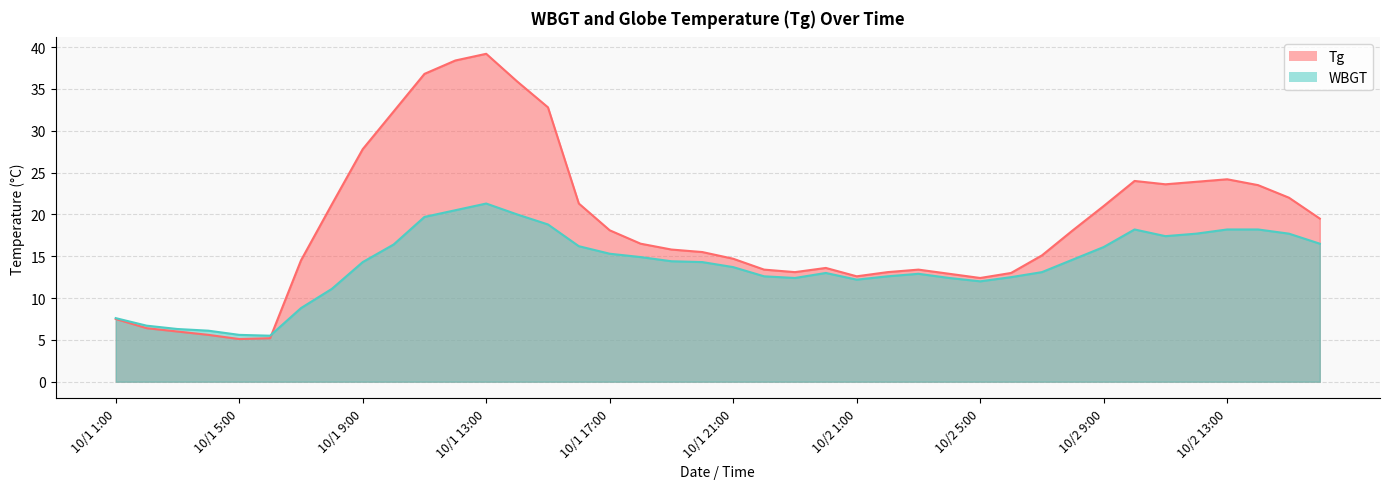

Reading right to left, list all the values displayed in this chart.

Tg: 10/2 16:00=19.5	10/2 15:00=22.0	10/2 14:00=23.5	10/2 13:00=24.2	10/2 12:00=23.9	10/2 11:00=23.6	10/2 10:00=24.0	10/2 9:00=21.0	10/2 8:00=18.1	10/2 7:00=15.1	10/2 6:00=13.0	10/2 5:00=12.4	10/2 4:00=12.9	10/2 3:00=13.4	10/2 2:00=13.1	10/2 1:00=12.6	10/1 24:00=13.6	10/1 23:00=13.1	10/1 22:00=13.4	10/1 21:00=14.7	10/1 20:00=15.5	10/1 19:00=15.8	10/1 18:00=16.5	10/1 17:00=18.1	10/1 16:00=21.3	10/1 15:00=32.8	10/1 14:00=35.9	10/1 13:00=39.2	10/1 12:00=38.4	10/1 11:00=36.8	10/1 10:00=32.3	10/1 9:00=27.8	10/1 8:00=21.2	10/1 7:00=14.5	10/1 6:00=5.2	10/1 5:00=5.1	10/1 4:00=5.6	10/1 3:00=6.0	10/1 2:00=6.4	10/1 1:00=7.5
WBGT: 10/2 16:00=16.5	10/2 15:00=17.7	10/2 14:00=18.2	10/2 13:00=18.2	10/2 12:00=17.7	10/2 11:00=17.4	10/2 10:00=18.2	10/2 9:00=16.1	10/2 8:00=14.6	10/2 7:00=13.1	10/2 6:00=12.5	10/2 5:00=12.0	10/2 4:00=12.4	10/2 3:00=12.9	10/2 2:00=12.6	10/2 1:00=12.2	10/1 24:00=13.0	10/1 23:00=12.4	10/1 22:00=12.6	10/1 21:00=13.7	10/1 20:00=14.3	10/1 19:00=14.4	10/1 18:00=14.9	10/1 17:00=15.3	10/1 16:00=16.2	10/1 15:00=18.8	10/1 14:00=20.0	10/1 13:00=21.3	10/1 12:00=20.5	10/1 11:00=19.7	10/1 10:00=16.4	10/1 9:00=14.3	10/1 8:00=11.1	10/1 7:00=8.8	10/1 6:00=5.5	10/1 5:00=5.6	10/1 4:00=6.1	10/1 3:00=6.3	10/1 2:00=6.7	10/1 1:00=7.6